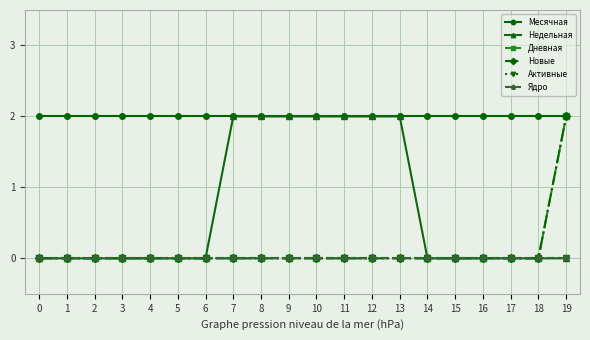

True or false: Активные and Дневная cross at least once.

False